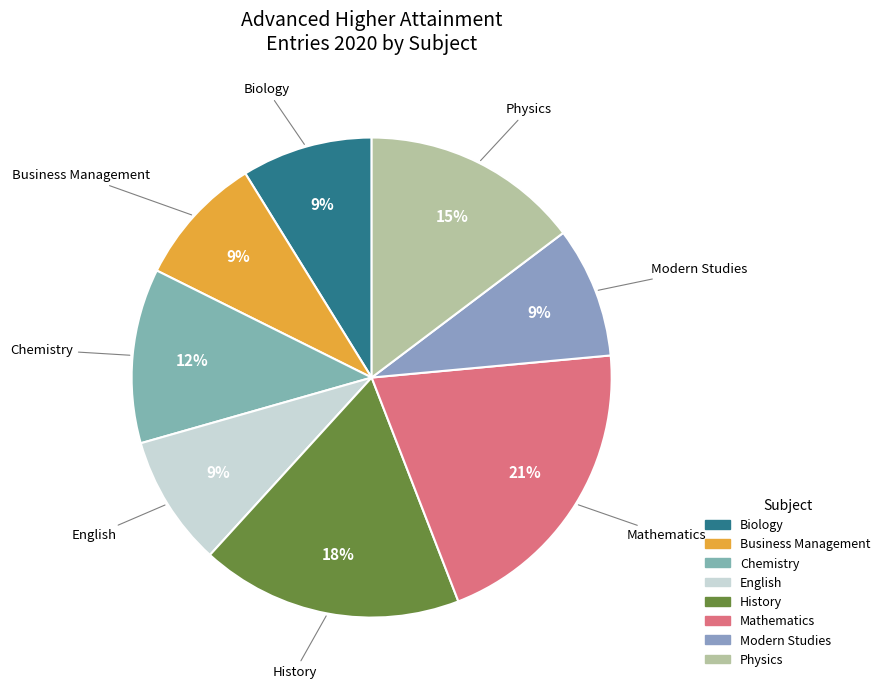

The Modern Studies slice represents 3% of the pie. True or false?

False